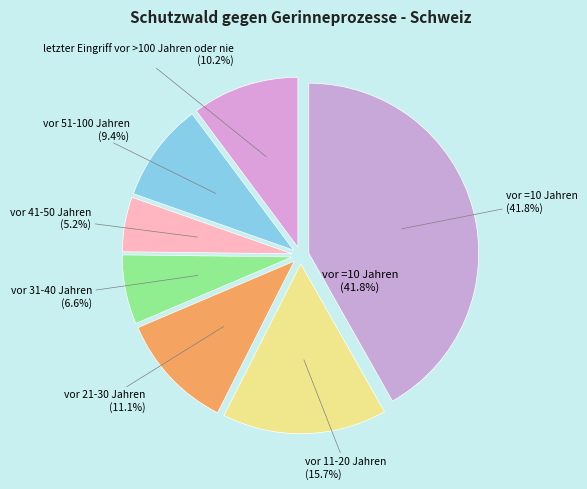

To the nearest percent, what is the combined percentage of vor 51-100 Jahren and vor =10 Jahren?

51%